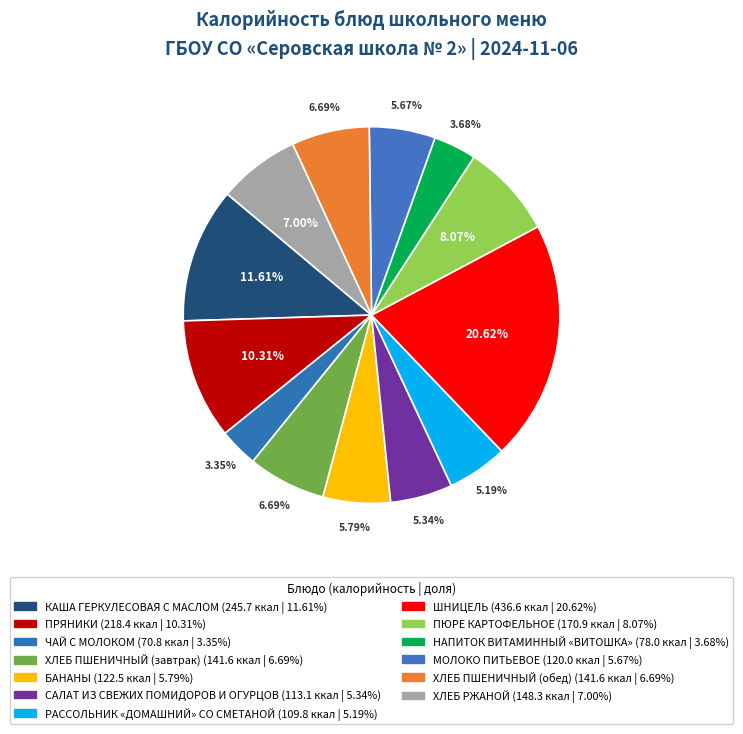

How many slices are in this pie chart?

13